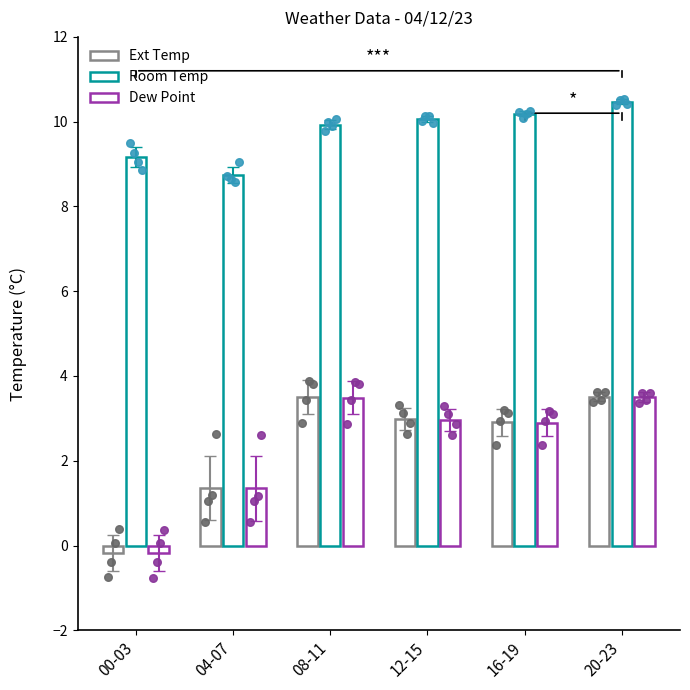

What is the total value across all series at 00-03?

8.8